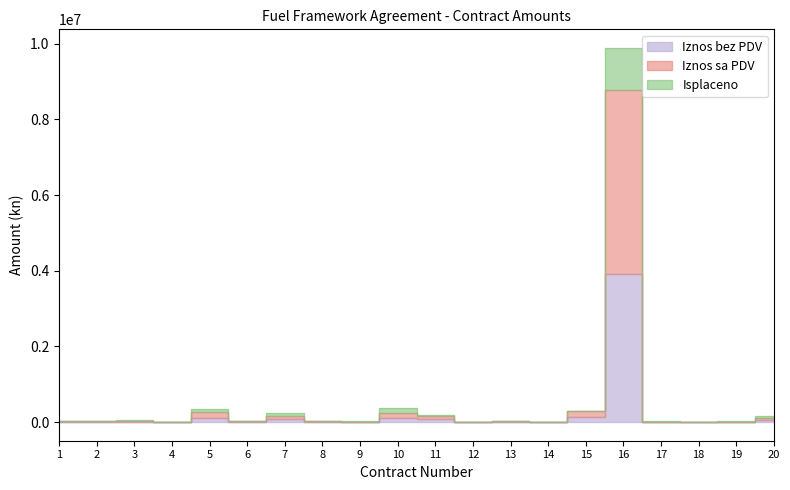

The Iznos bez PDV series shows 0.0 at 9. True or false?

True